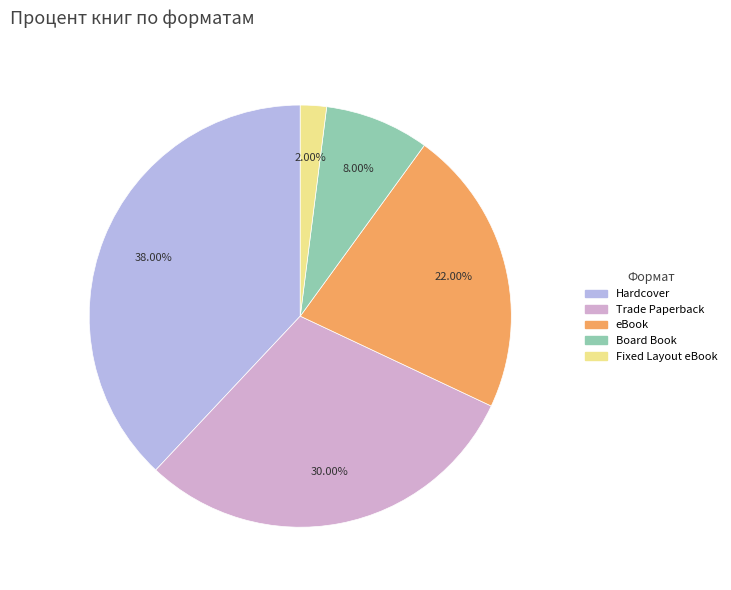

Which category has the smallest portion of the pie?

Fixed Layout eBook